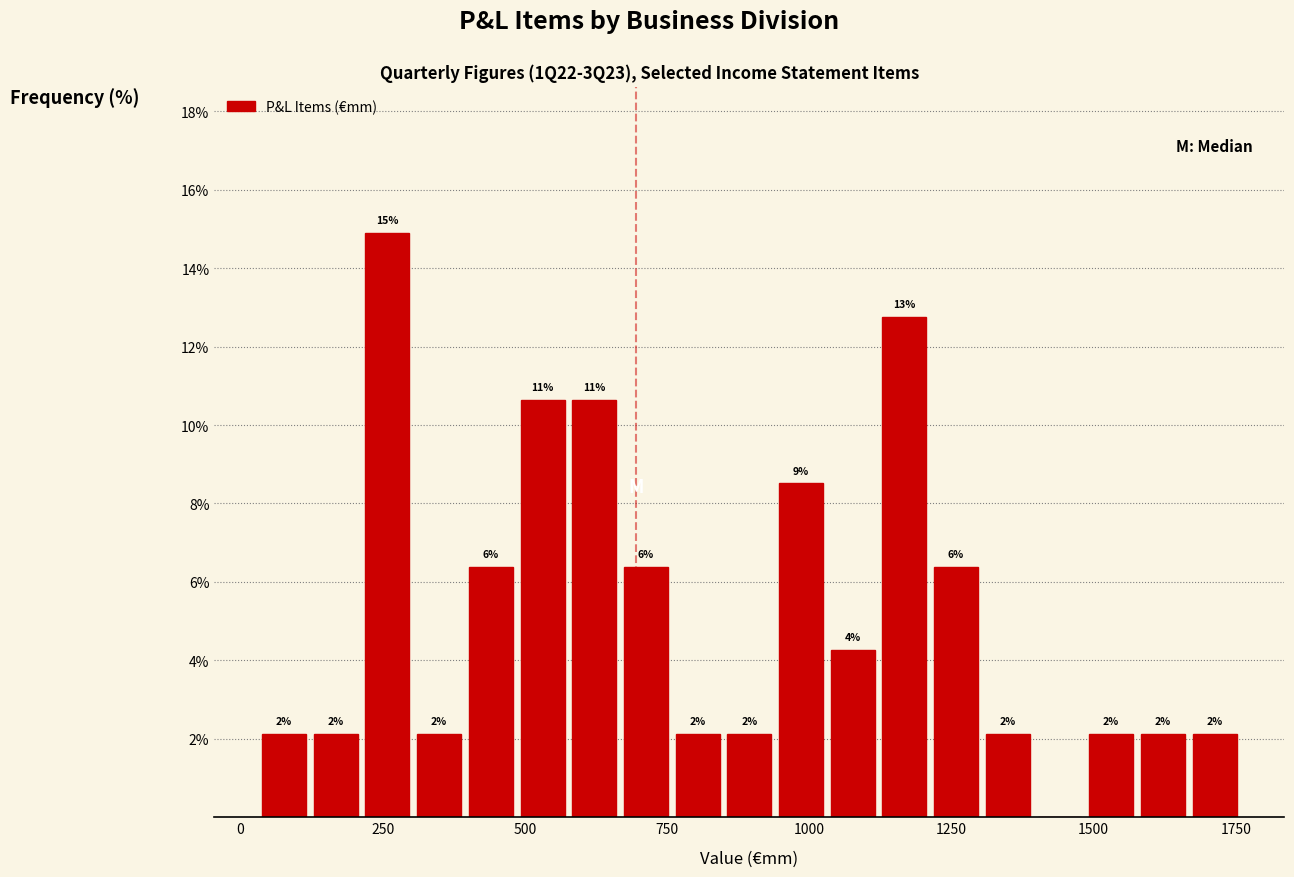

Read against the x-axis, roughly where is the centre of the tallest bar?

250